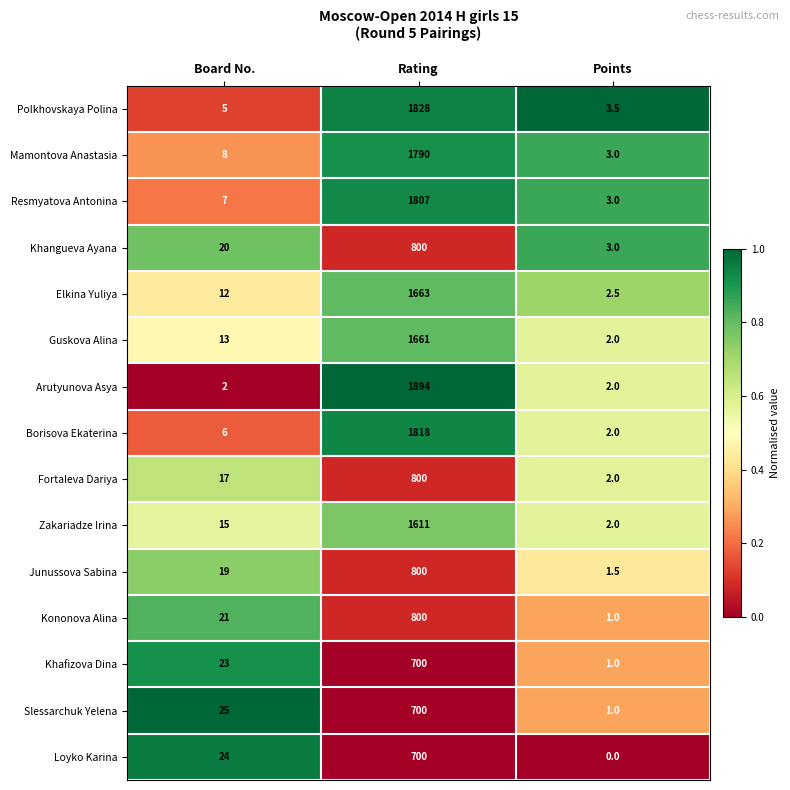

What is the difference between the maximum and minimum values in the Khafizova Dina series?

699.0